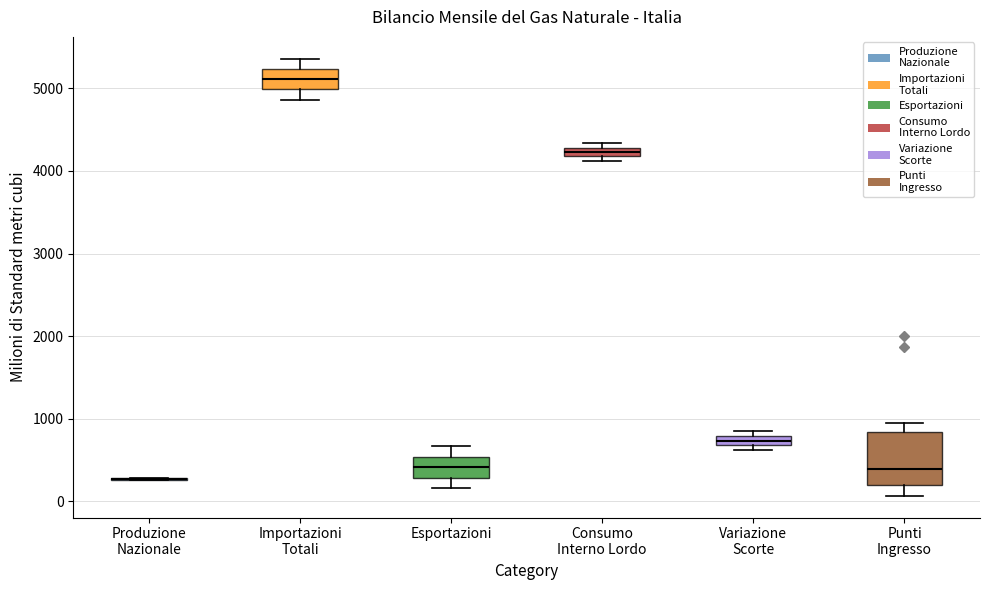

Which box is the tallest, from its lower edge to its upper edge?

Punti Ingresso